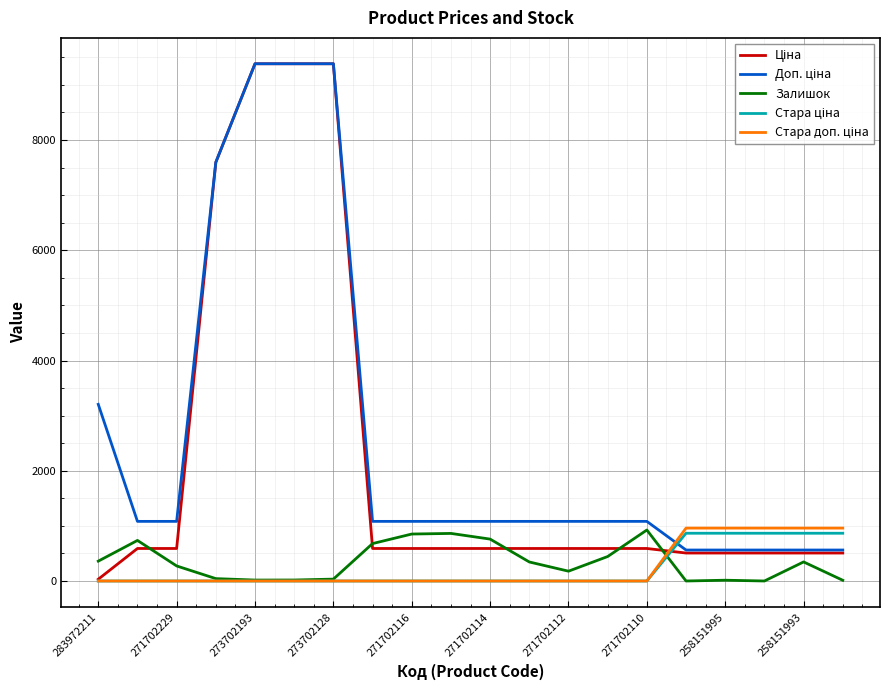

Is it true that Залишок equals 34.0 at 273702128?

True